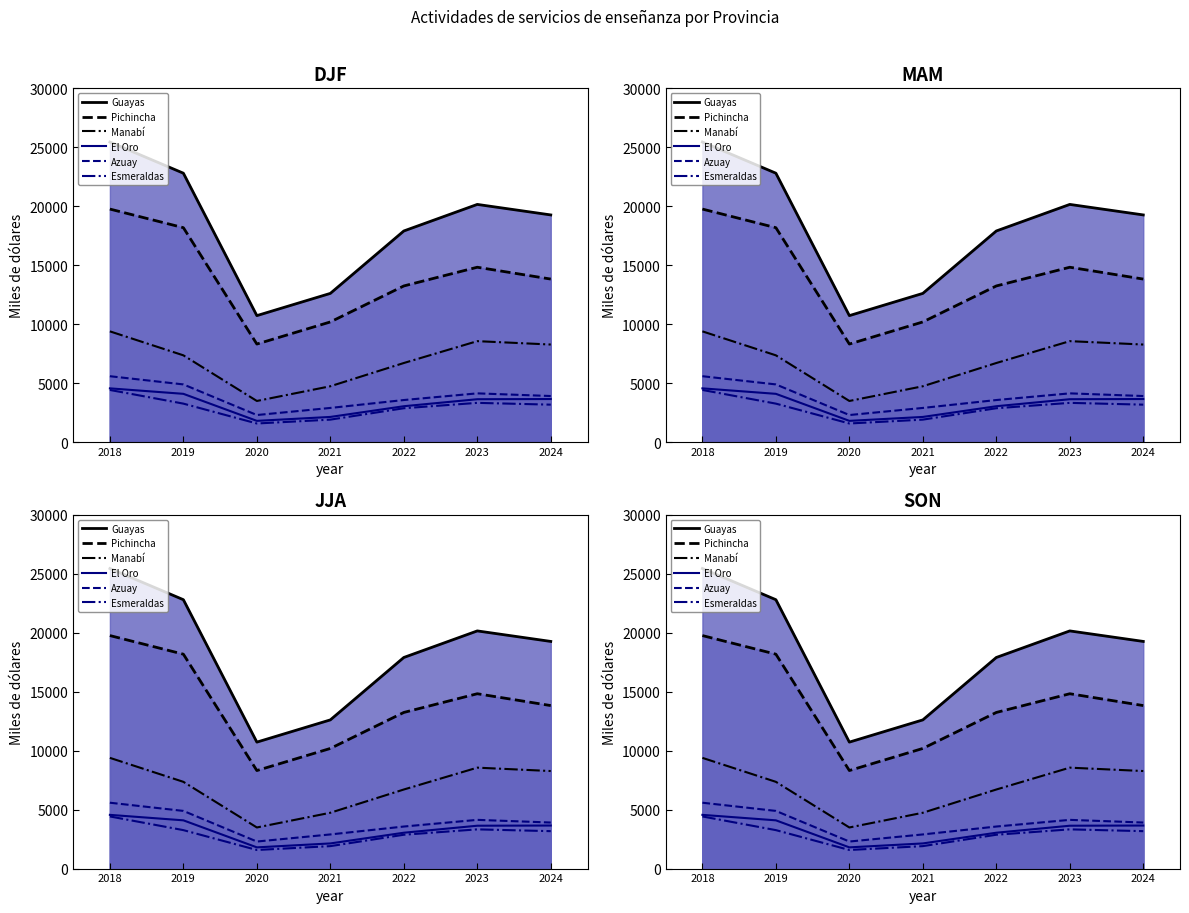

The Esmeraldas series shows 3261 at 2019. True or false?

True